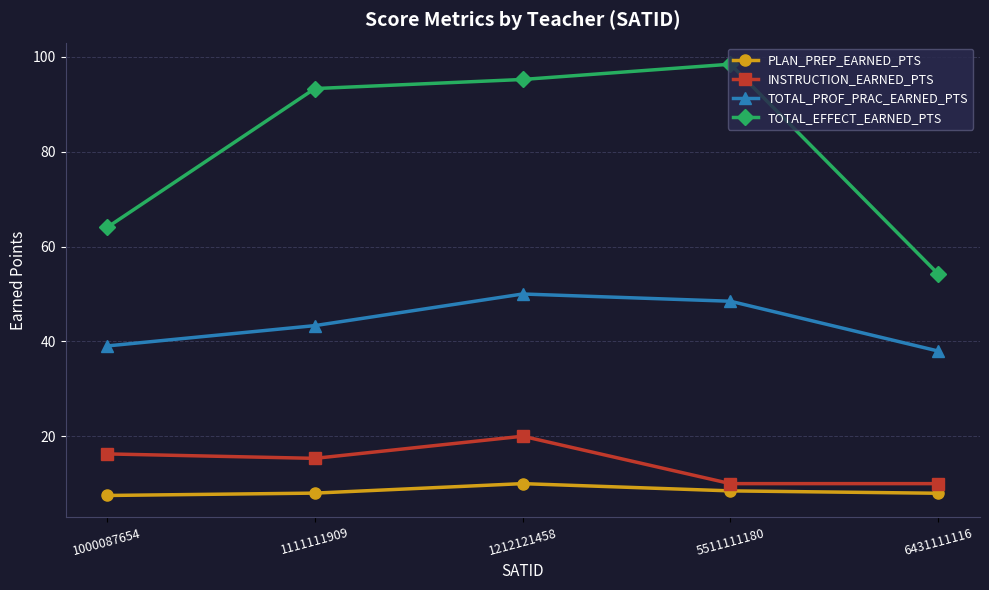

At which category is the sum across all series the highest?

1212121458